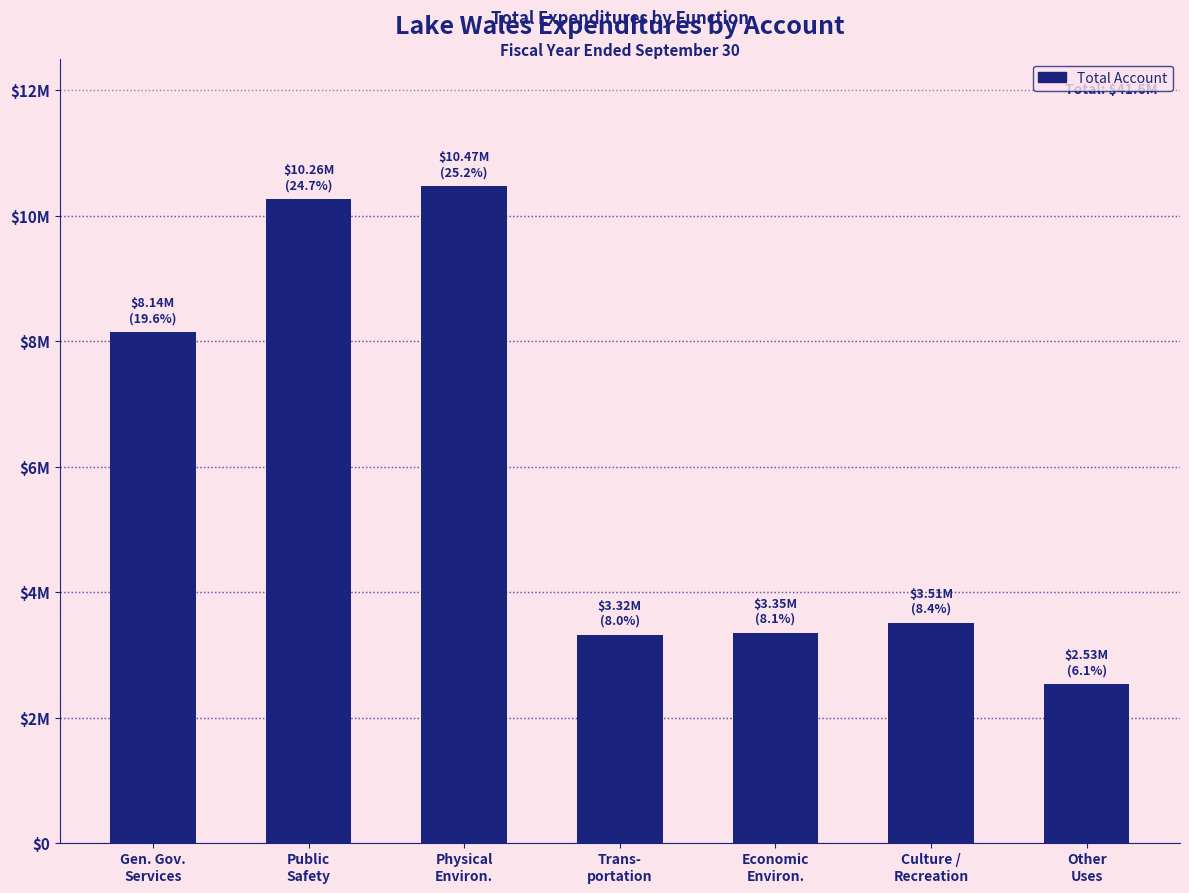

The chart shows a value of 2534622 at Other
Uses. True or false?

True